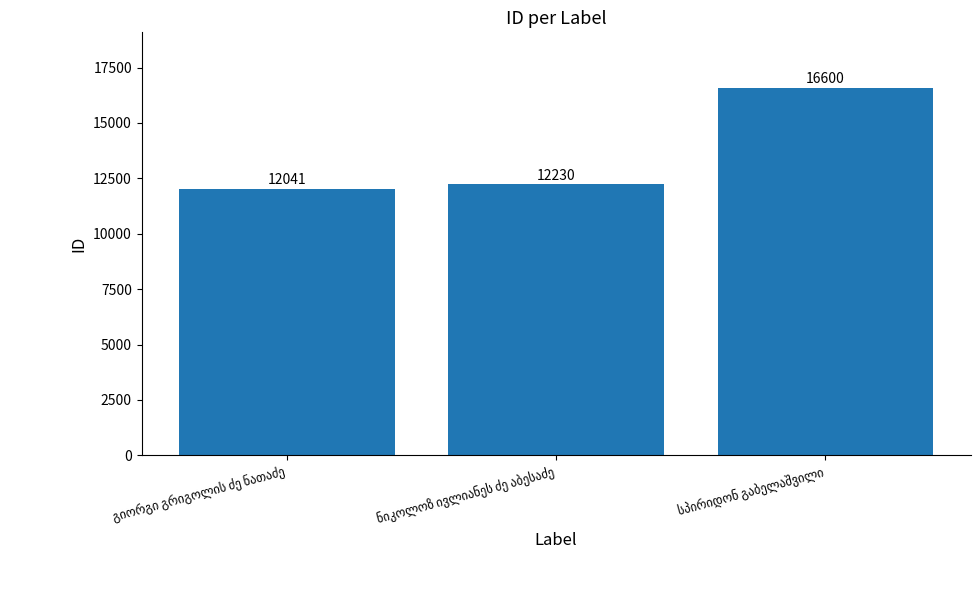

What is the average value?

13624